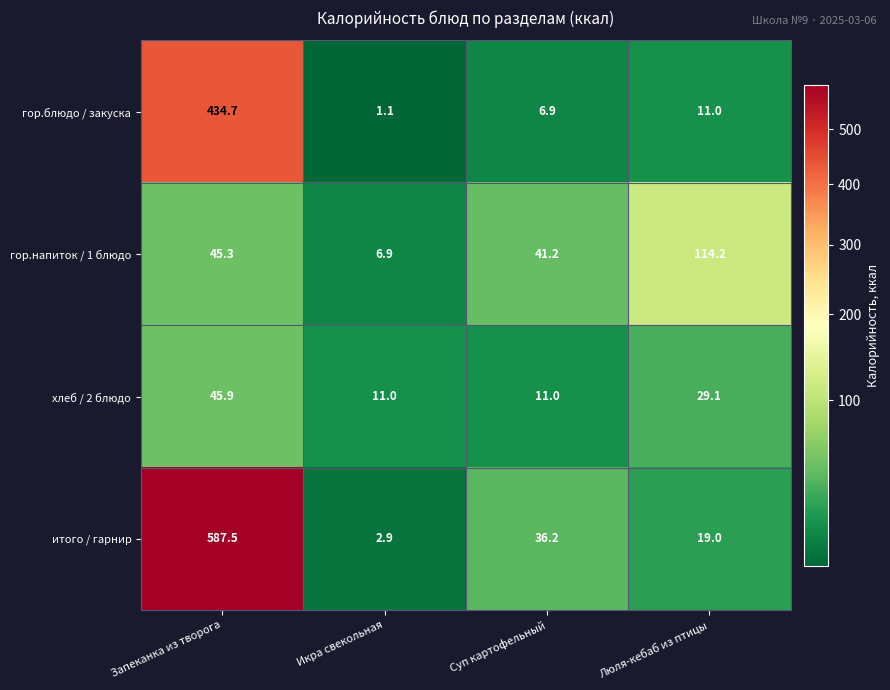

True or false: гор.напиток / 1 блюдо has a value of 9.1 at Суп картофельный.

False